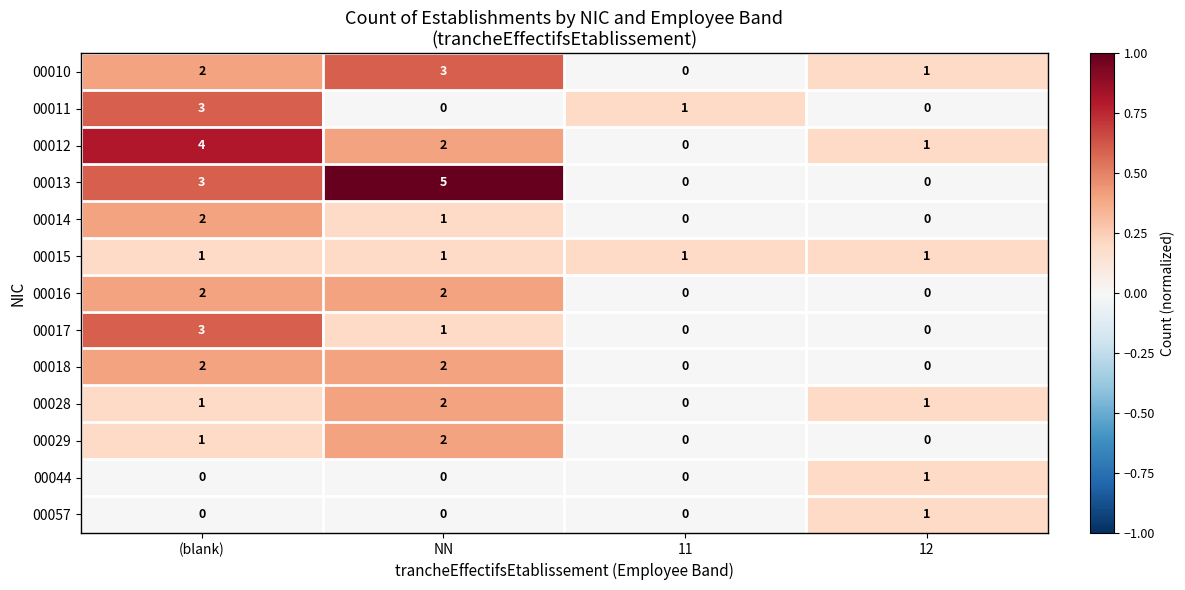

At which category is the sum across all series the highest?

(blank)